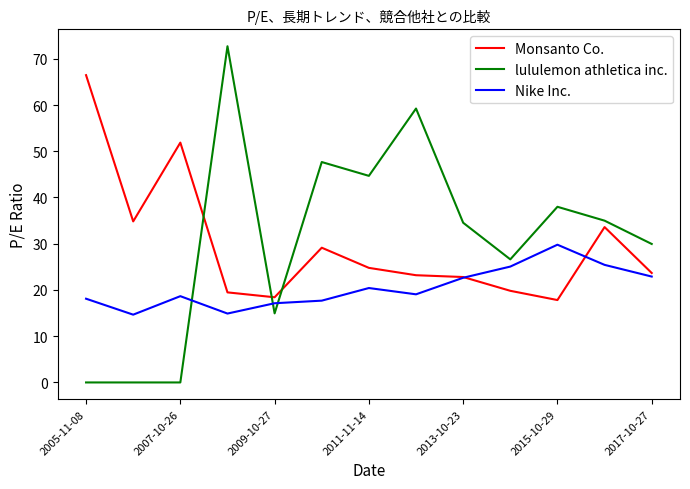

Which series has the largest range (max minus min)?

lululemon athletica inc.